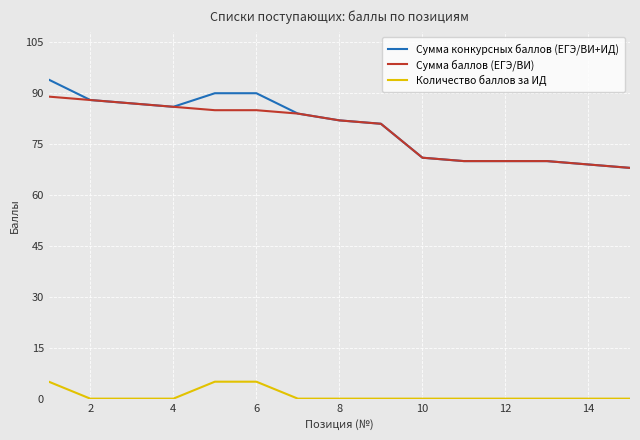

Rank the series by their maximum value, from lowest to highest.

Количество баллов за ИД, Сумма баллов (ЕГЭ/ВИ), Сумма конкурсных баллов (ЕГЭ/ВИ+ИД)